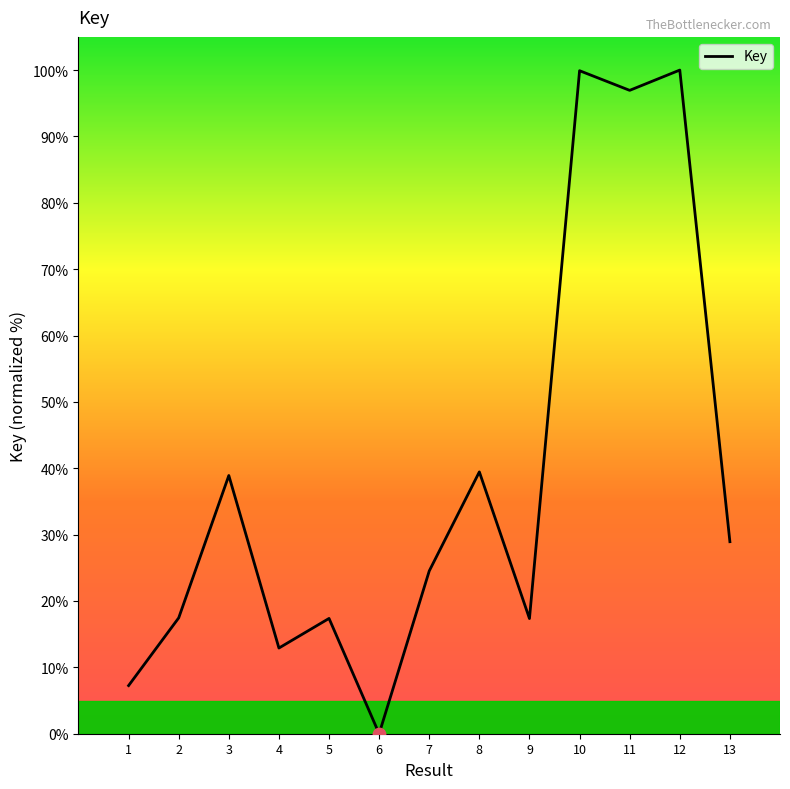

What is the ratio of the value at 13 to the value at 2?

1.7